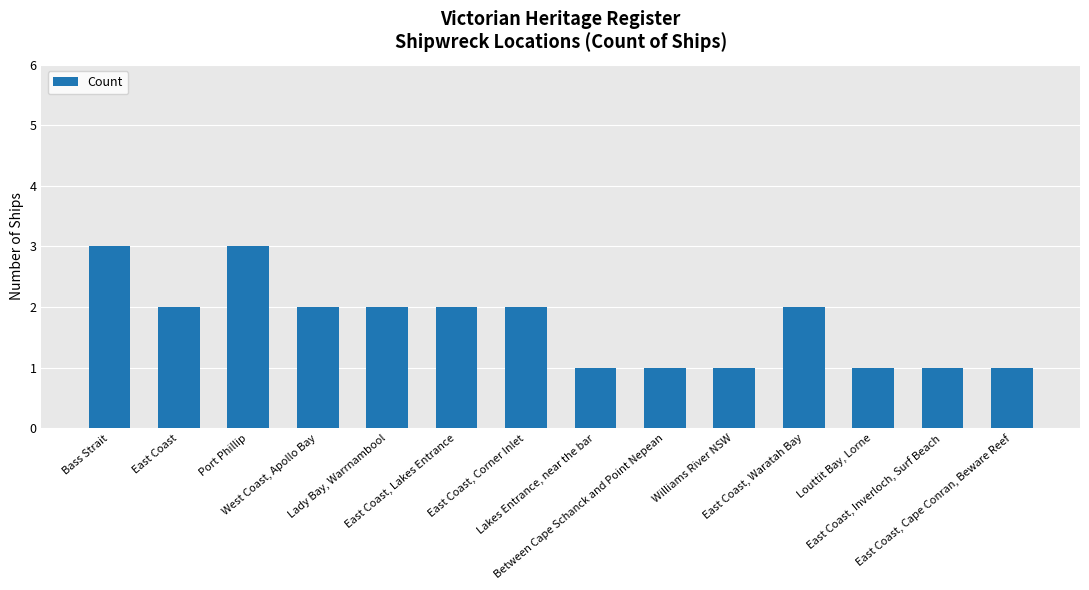

Are the bars grouped side by side (vs. stacked)?

No